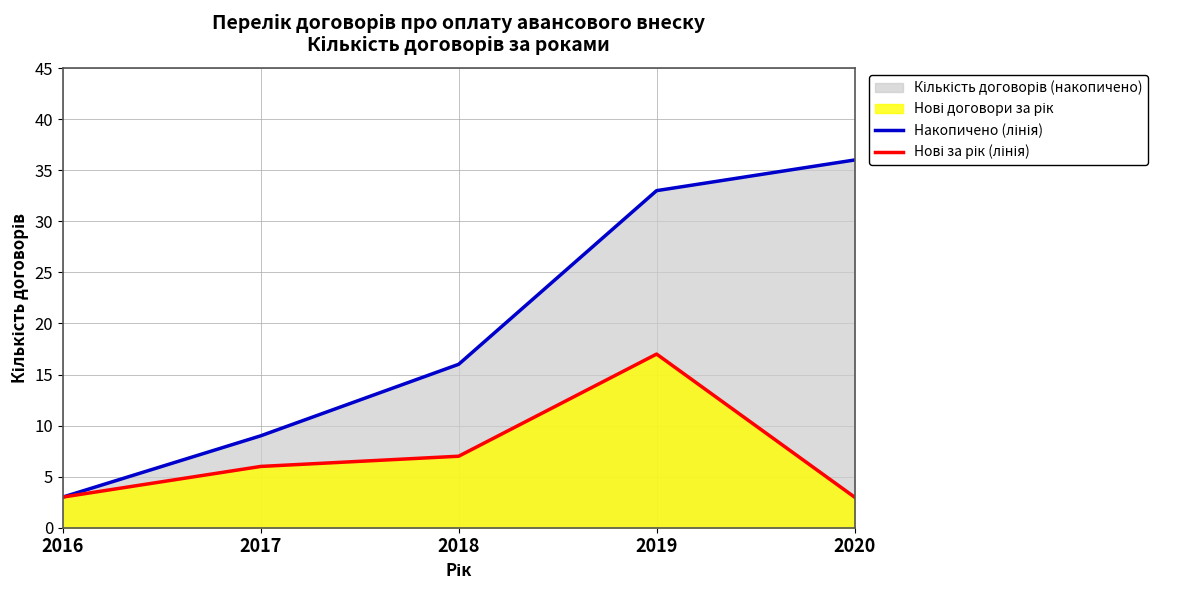

How many lines are shown in the chart?

2